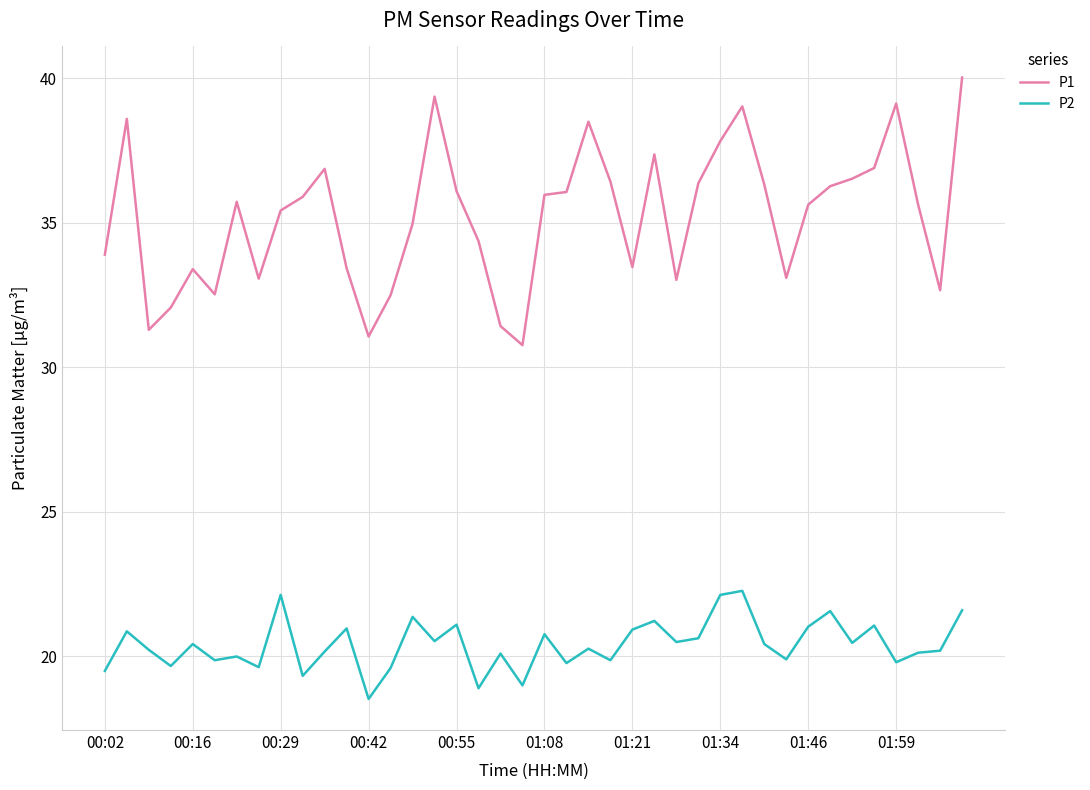

Which series has the widest spread of values?

P1